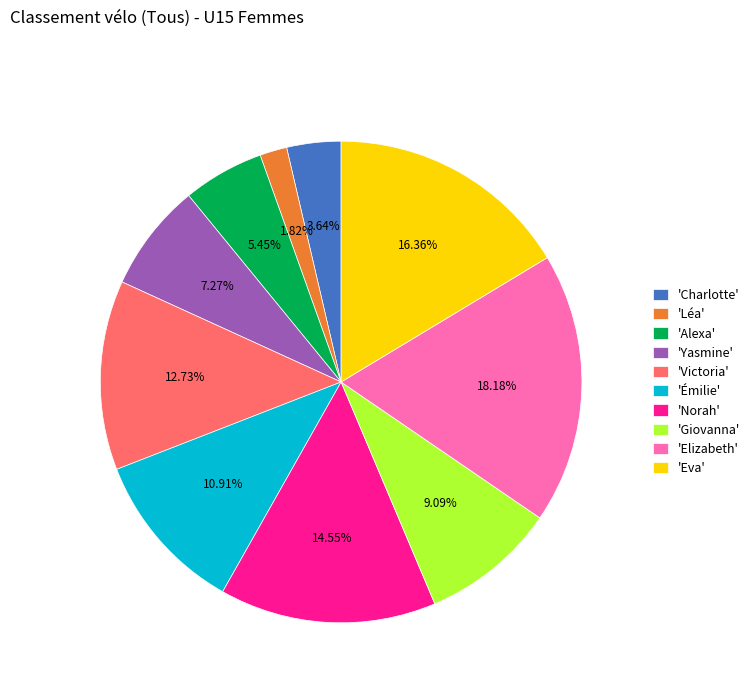

Is there a majority slice in this chart?

No